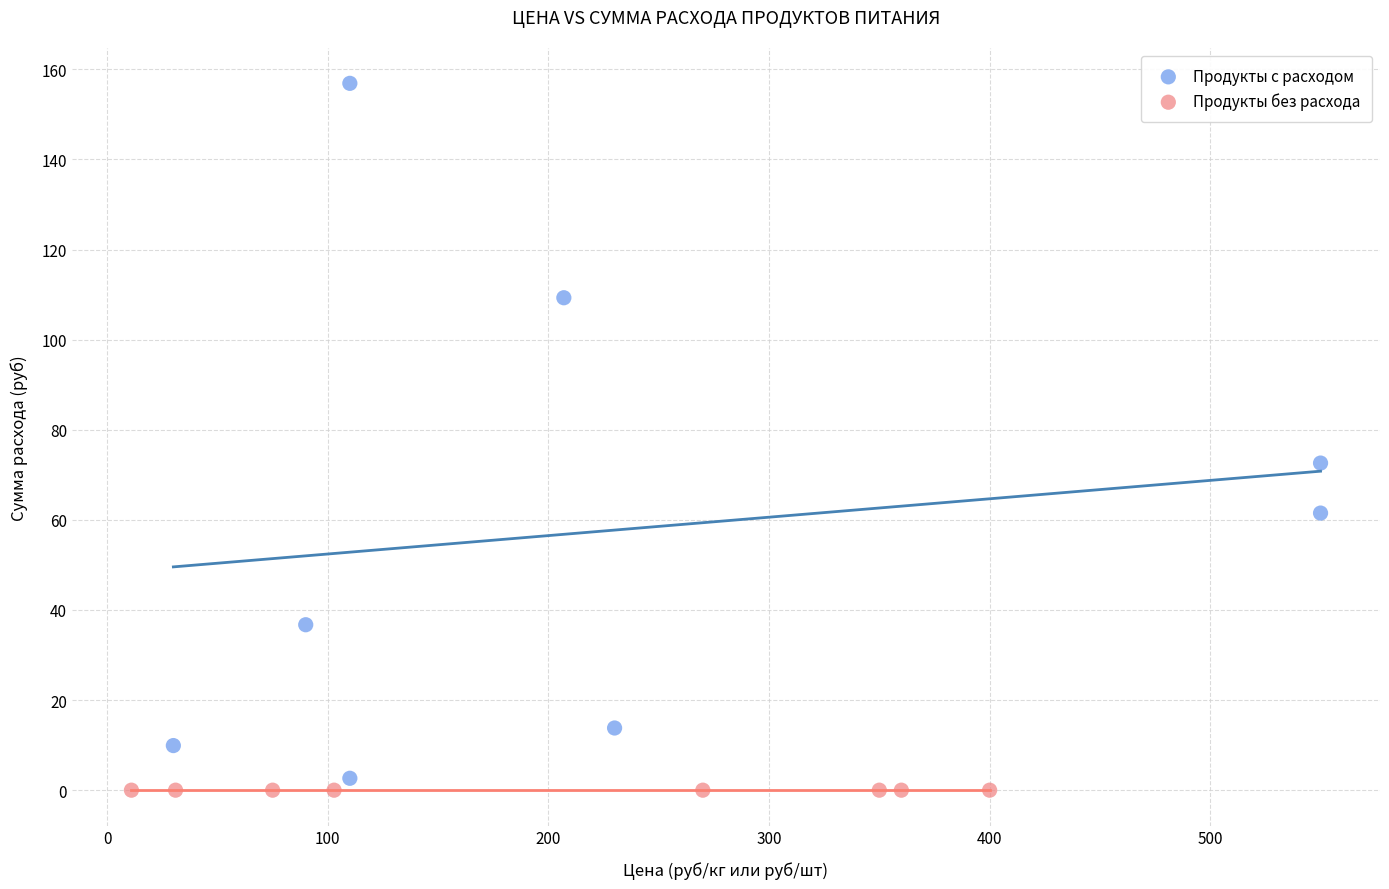

Which series reaches the minimum Y coordinate?

Продукты без расхода